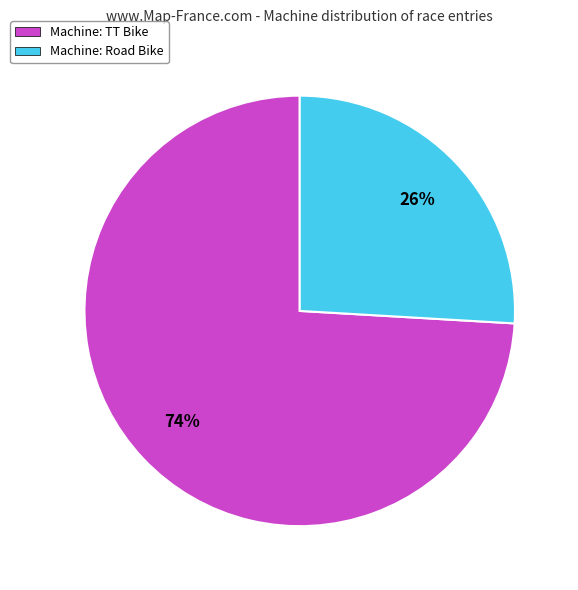

Rank the categories by value from lowest to highest.

Machine: Road Bike, Machine: TT Bike